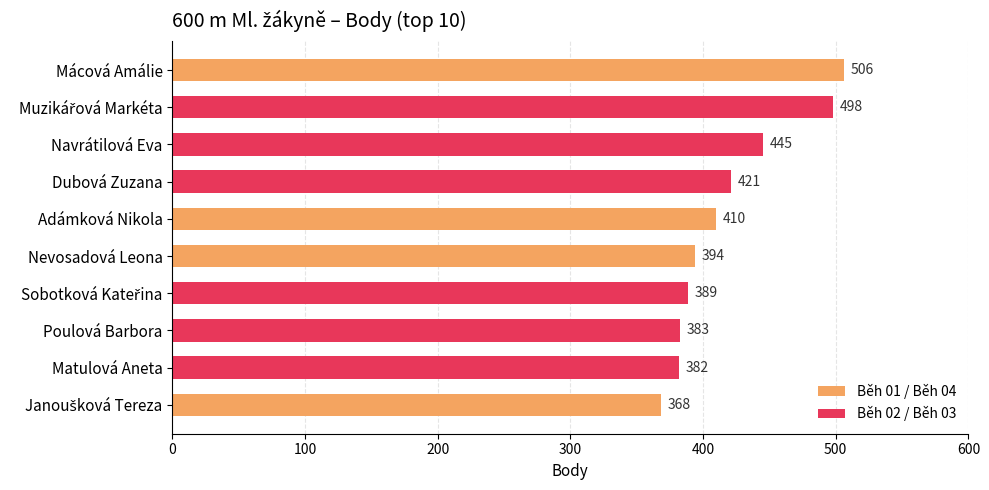

What is the change in value from Navrátilová Eva to Nevosadová Leona?

-51